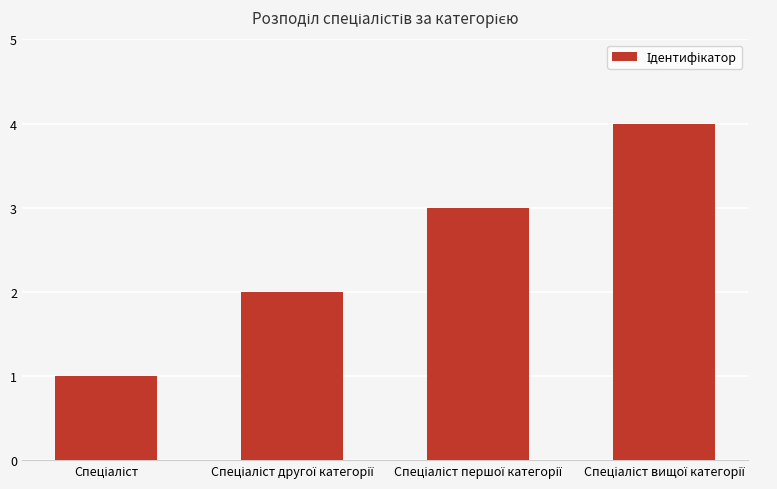

What is the greatest value displayed?

4